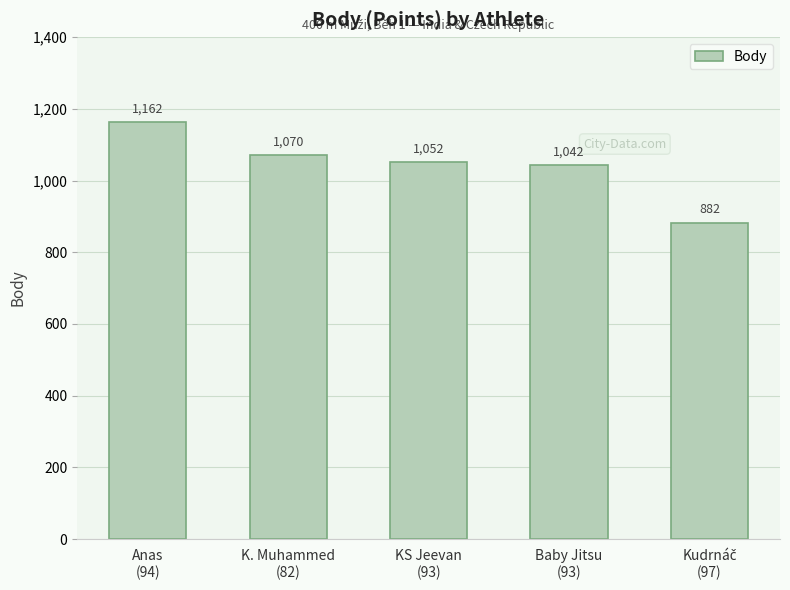

What is the difference between the second highest and minimum values?

188